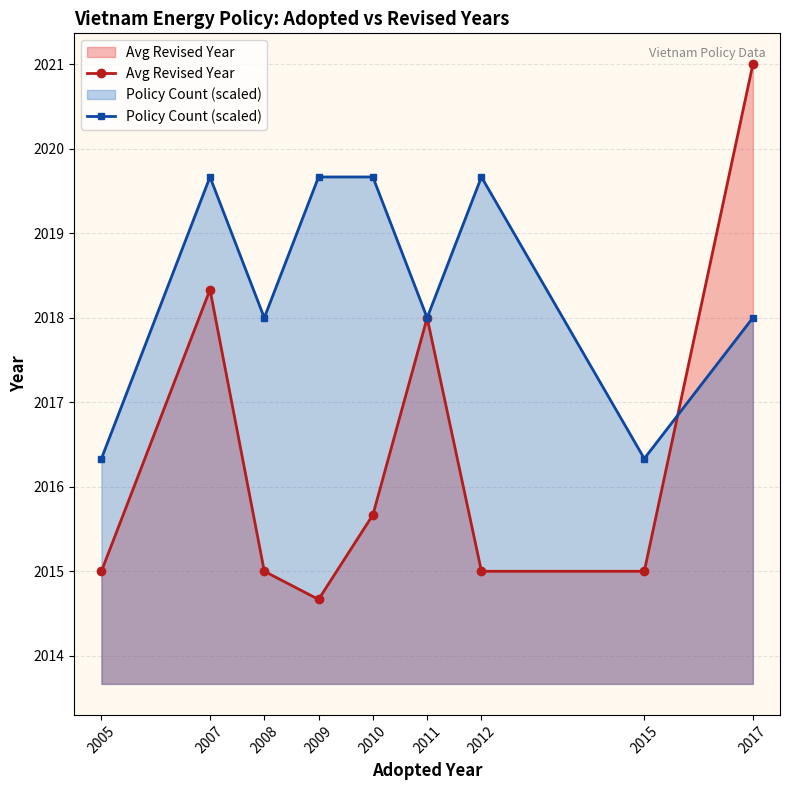

What is the value of the Avg Revised Year point at the 8th from the left?

2015.0